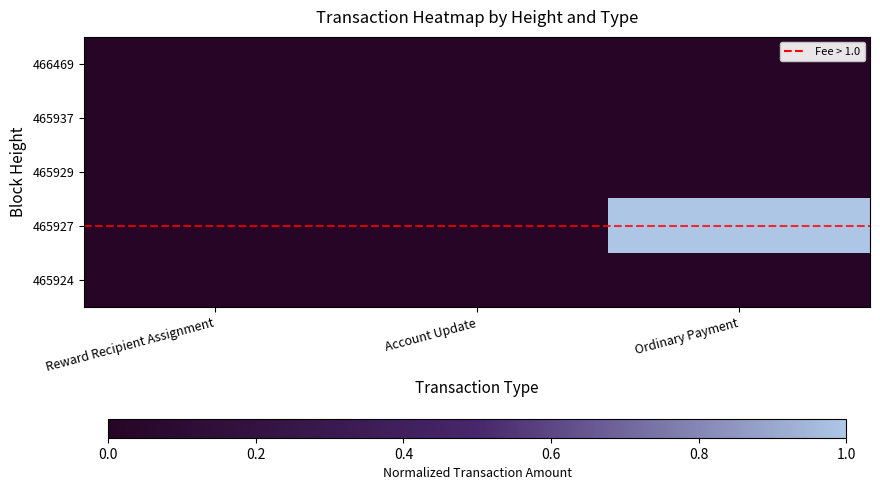

What is the maximum value shown in the chart?

1.0